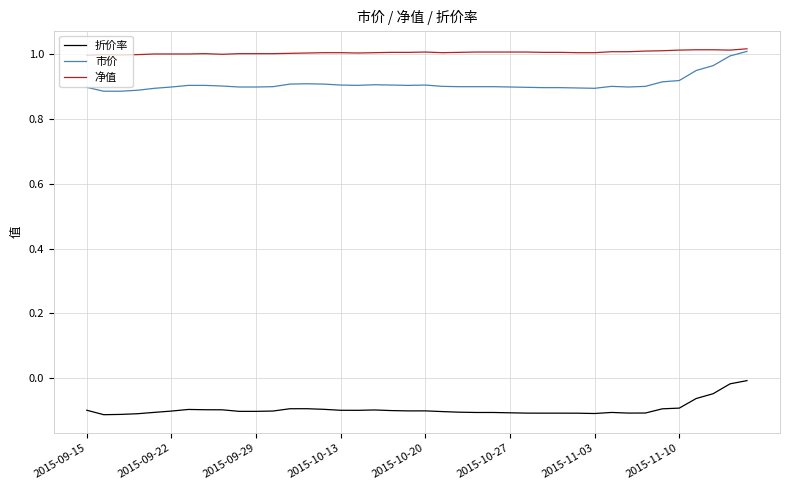

Which series has the largest total across all categories?

净值